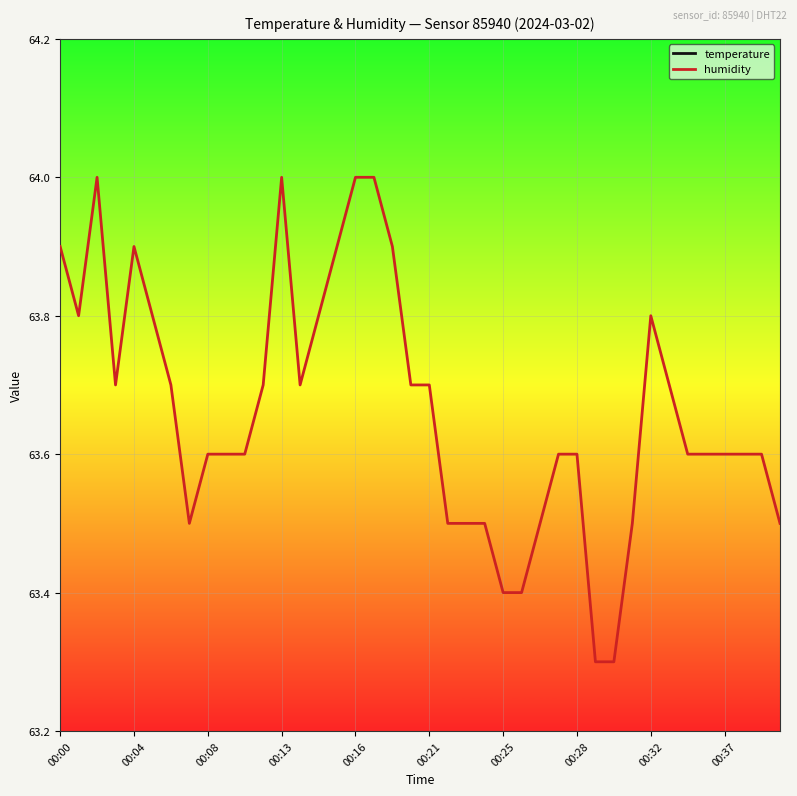

What is the minimum value for humidity?

63.3